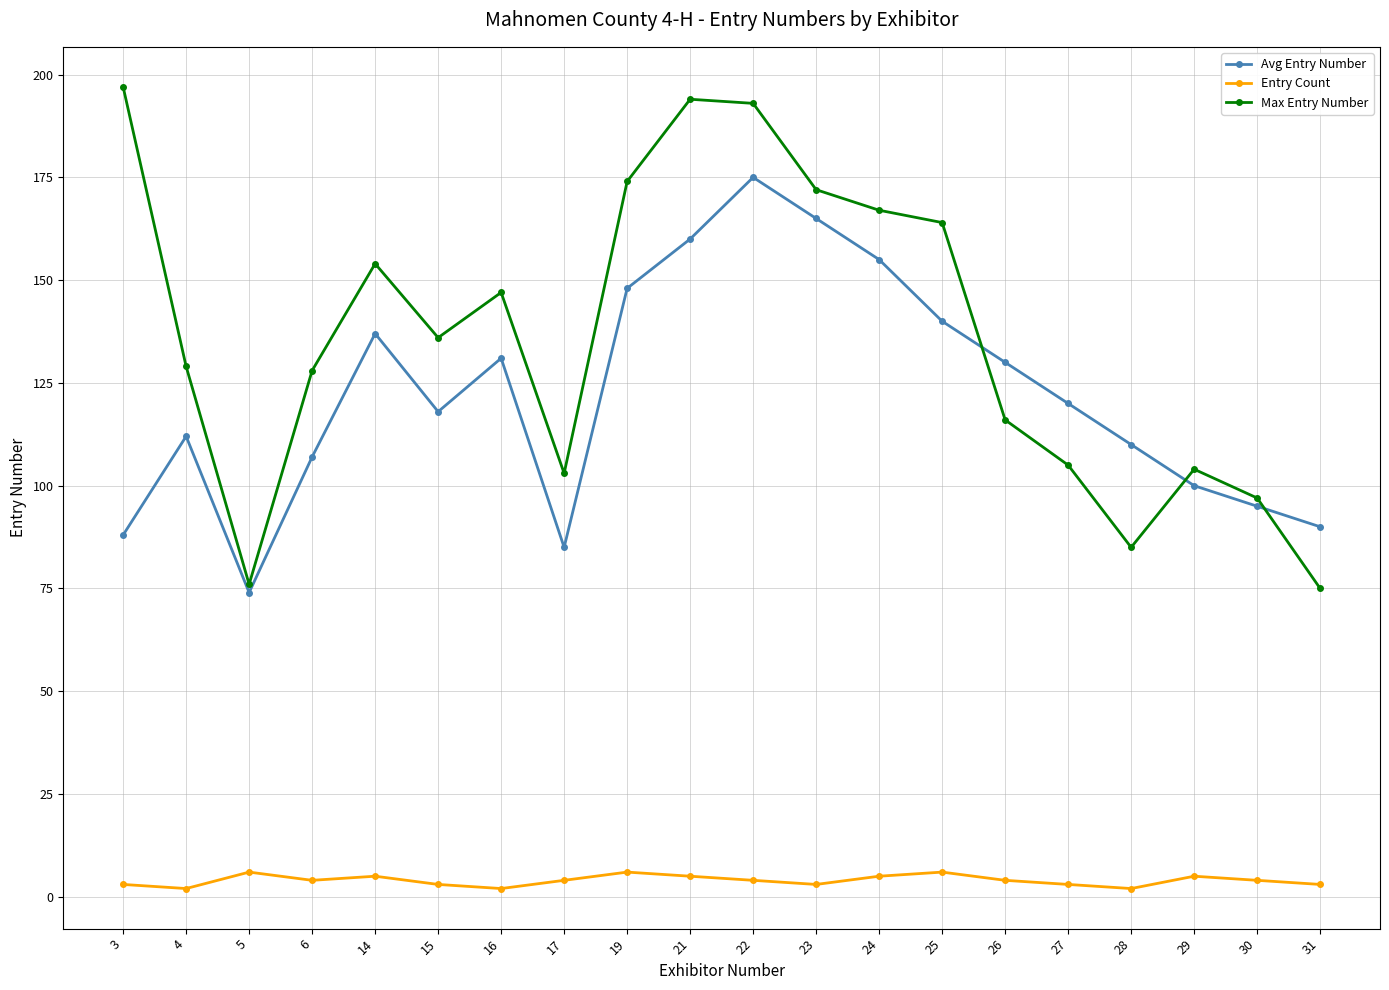

Reading left to right, what are all the values shown in this chart?

Avg Entry Number: 88	112	74	107	137	118	131	85	148	160	175	165	155	140	130	120	110	100	95	90
Entry Count: 3	2	6	4	5	3	2	4	6	5	4	3	5	6	4	3	2	5	4	3
Max Entry Number: 197	129	76	128	154	136	147	103	174	194	193	172	167	164	116	105	85	104	97	75